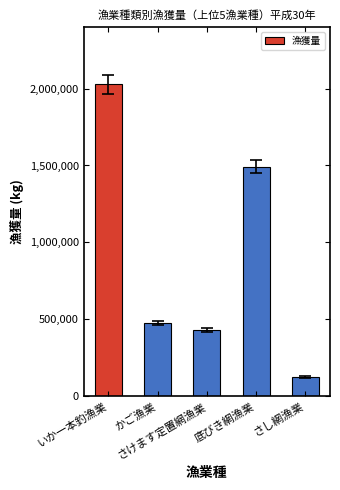

The chart shows a value of 125195 at さし網漁業. True or false?

True